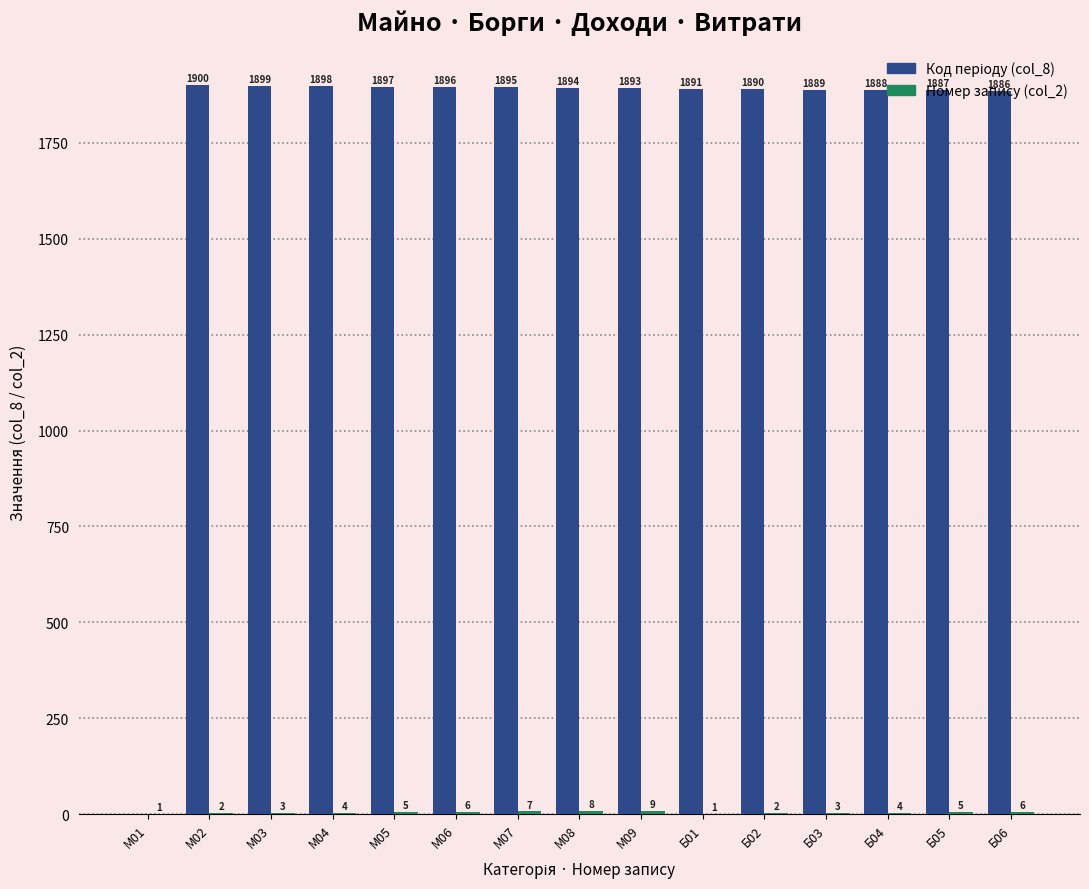

What is the total value across all series at Б01?

1892